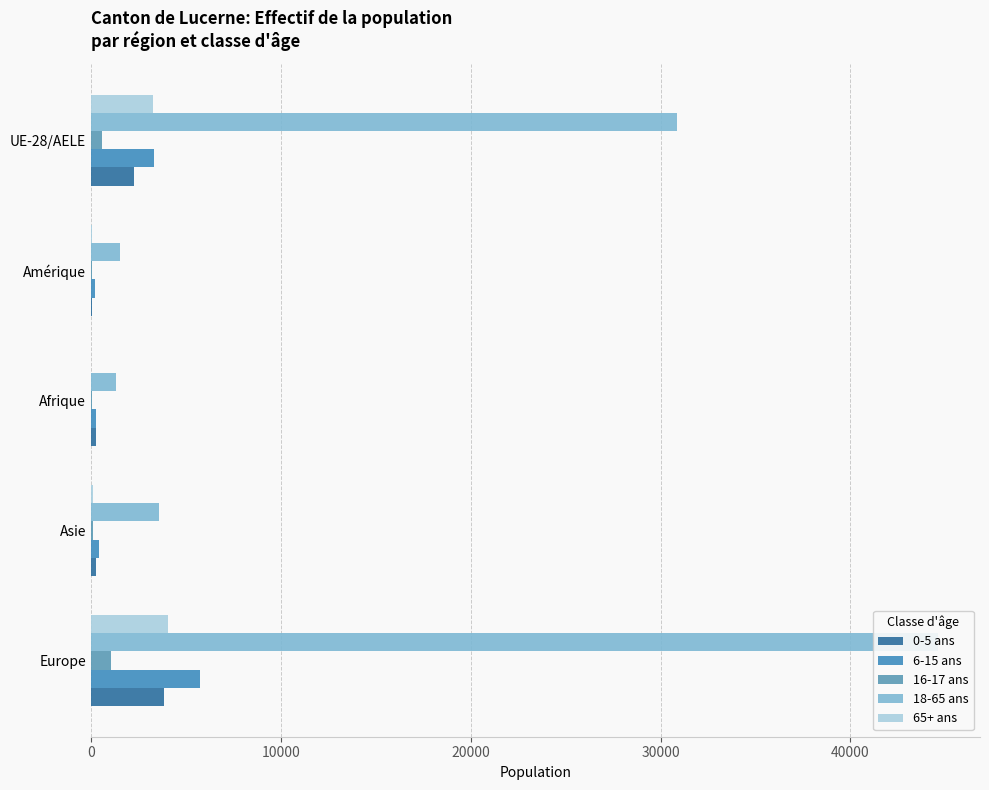

What is the value of the 6-15 ans bar at the 2nd from the left?

445